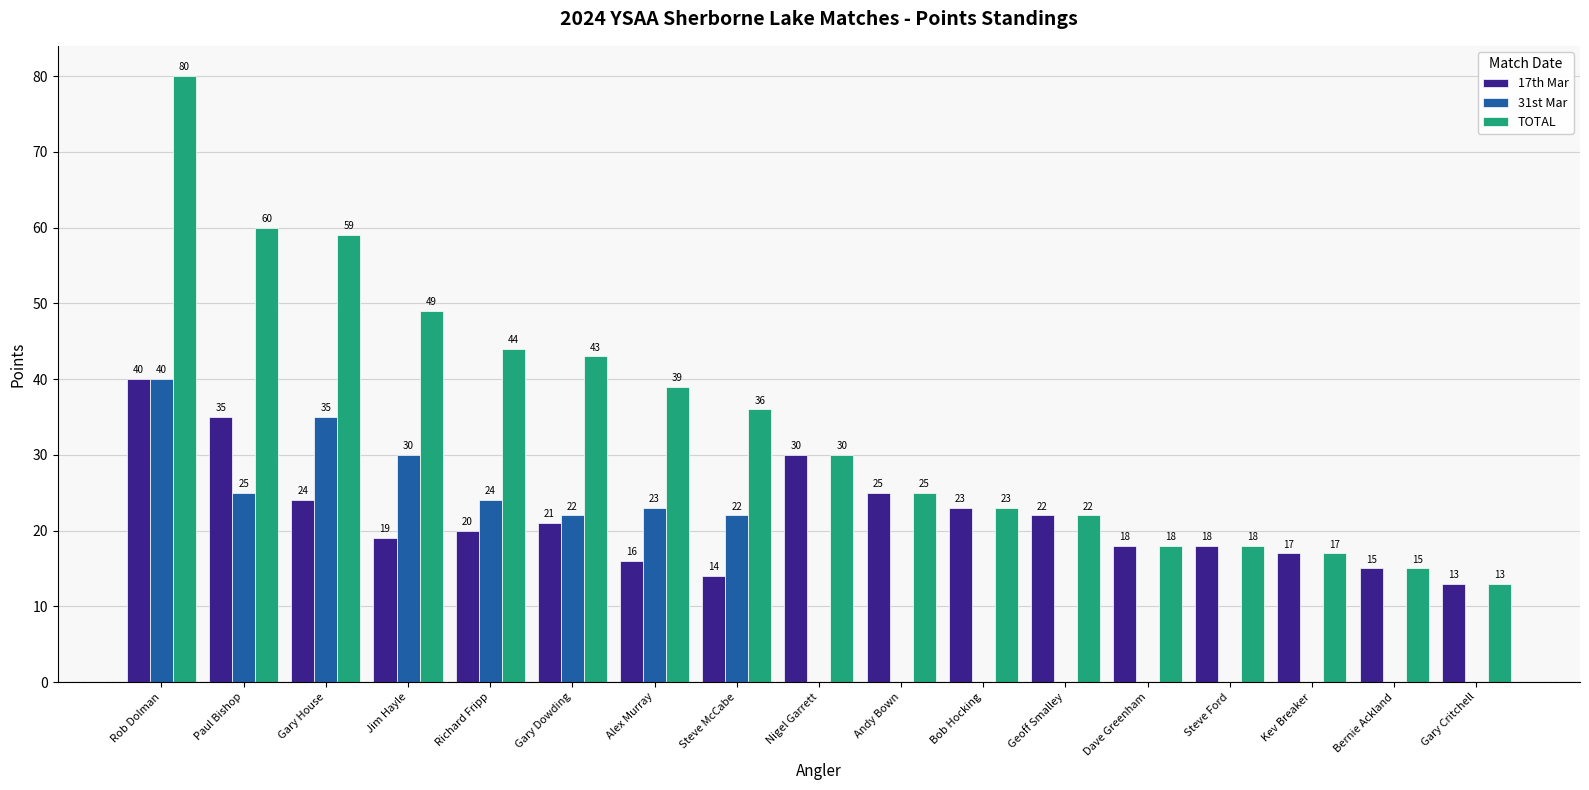

Between Steve McCabe and Gary Critchell, which series saw the biggest shift?

TOTAL